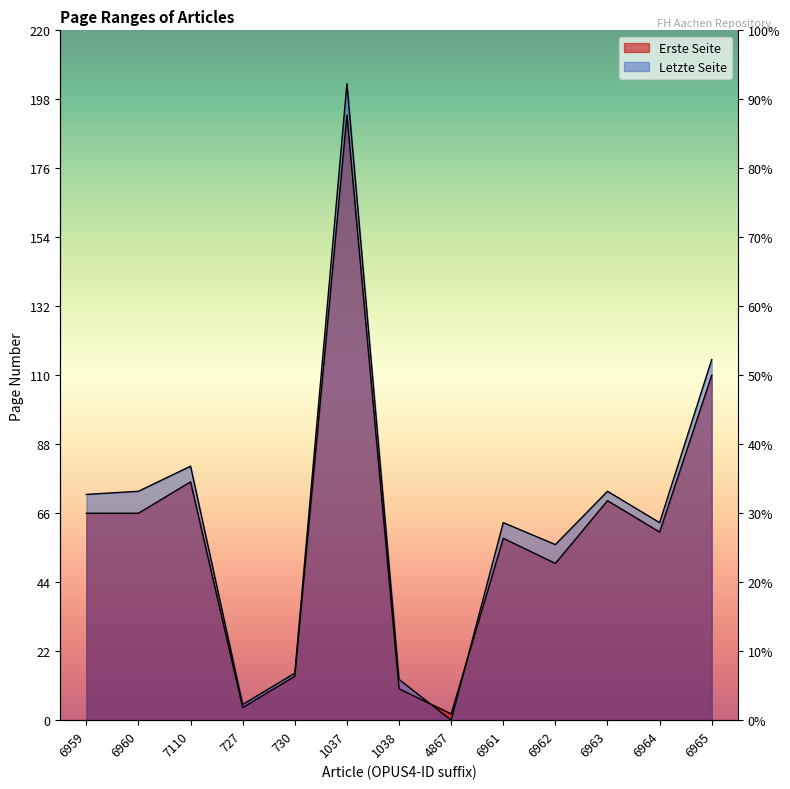

Where do Erste Seite and Letzte Seite first cross each other?

1038 and 4867